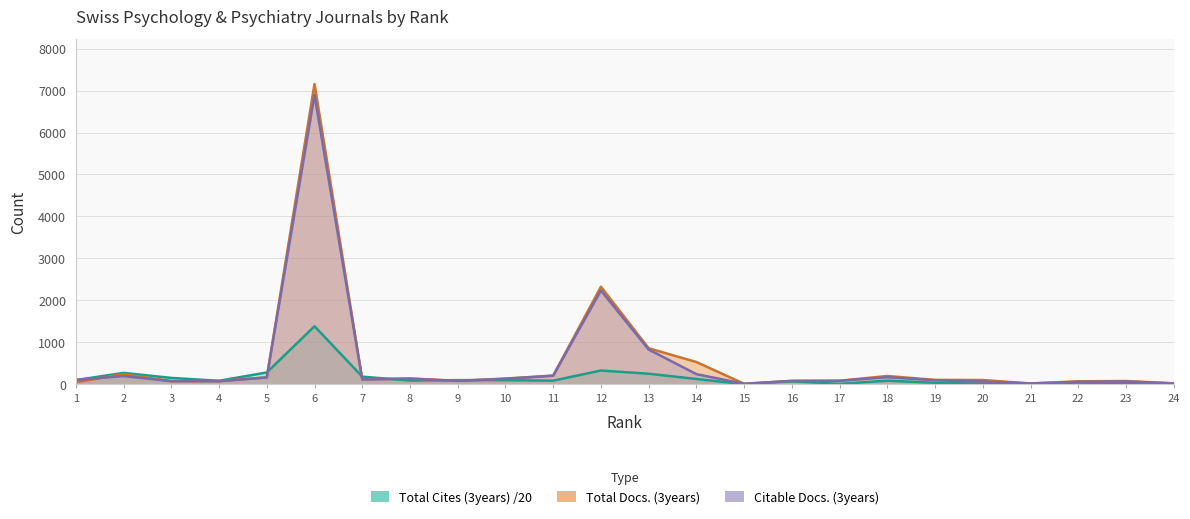

Reading left to right, extract all data points from this chart.

Total Docs. (3years): 46.0	242.0	75.0	76.0	164.0	7157.0	118.0	139.0	81.0	136.0	206.0	2325.0	858.0	530.0	12.0	80.0	84.0	197.0	104.0	101.0	19.0	70.0	77.0	21.0
Total Cites (3years): 99.6	271.5	151.1	83.0	281.1	1382.2	181.4	88.2	98.5	97.8	85.3	327.5	251.1	126.5	1.1	71.2	8.7	85.8	33.8	14.5	0.4	39.4	23.7	0.2
Citable Docs. (3years): 105.0	196.0	74.0	73.0	163.0	6892.0	114.0	132.0	81.0	130.0	205.0	2235.0	827.0	241.0	11.0	80.0	81.0	169.0	95.0	64.0	18.0	58.0	66.0	21.0